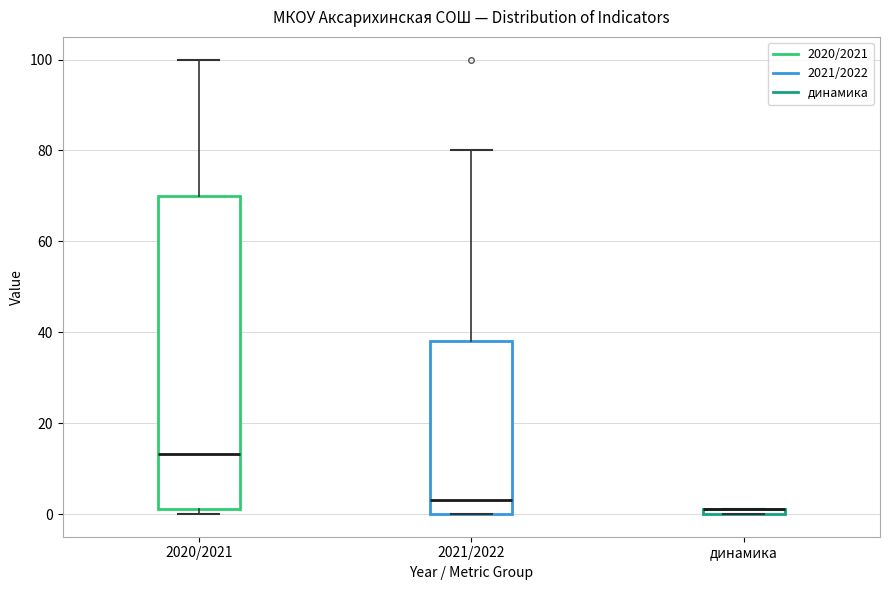

Which box is the tallest, from its lower edge to its upper edge?

2020/2021